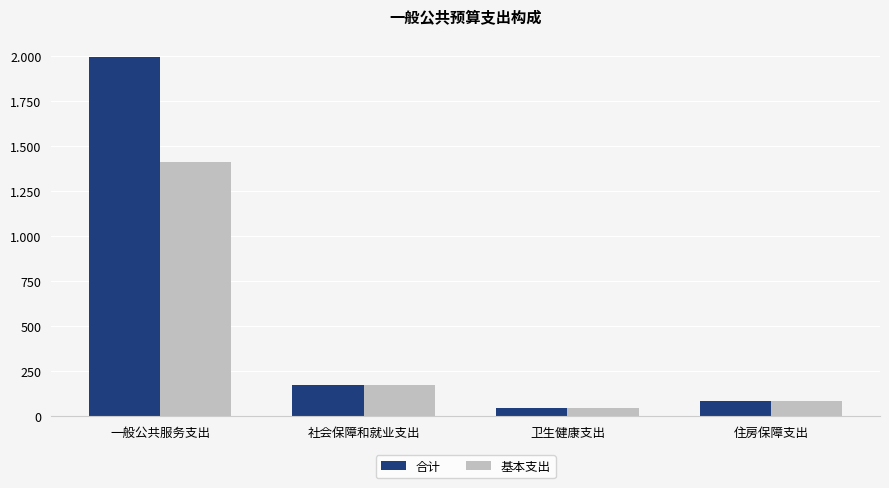

Reading left to right, transcribe all the data shown in this chart.

合计: 1994.3	173.5	45.0	87.0
基本支出: 1409.3	173.5	45.0	87.0